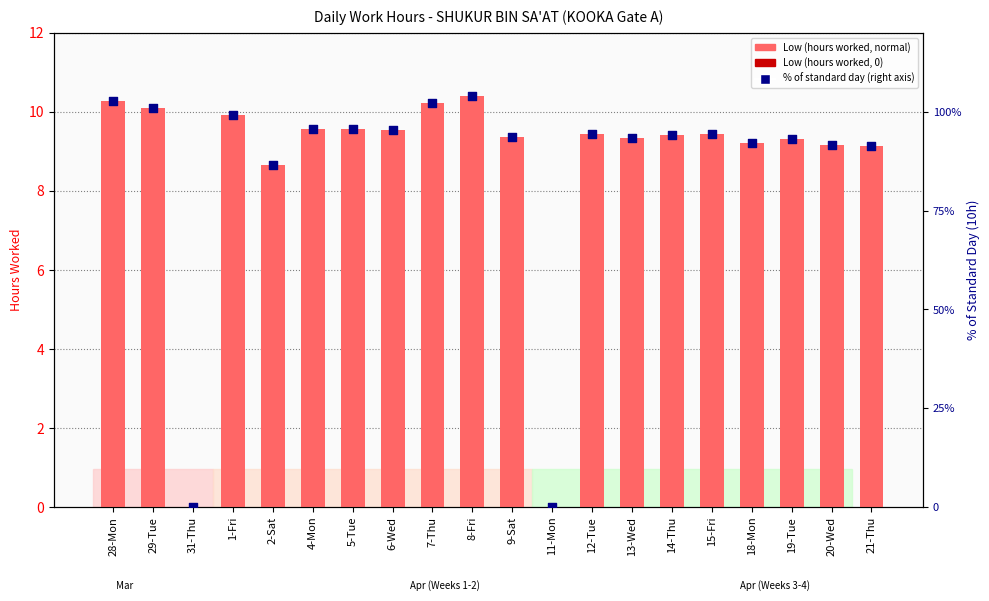

Which series has the largest Y range (max minus min)?

% of standard day